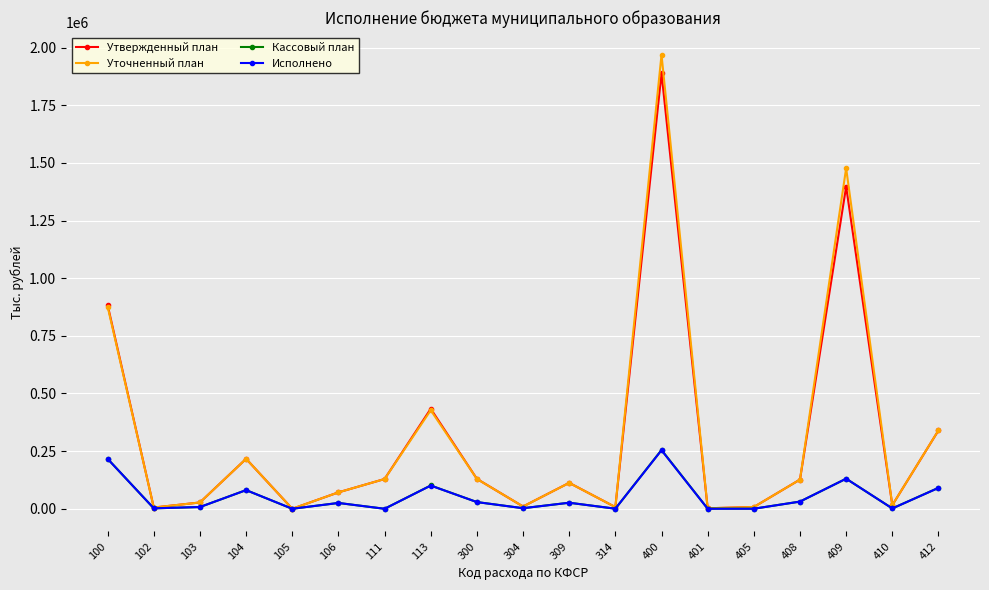

Is the value of Утвержденный план at 314 greater than the value of Исполнено at 113?

No